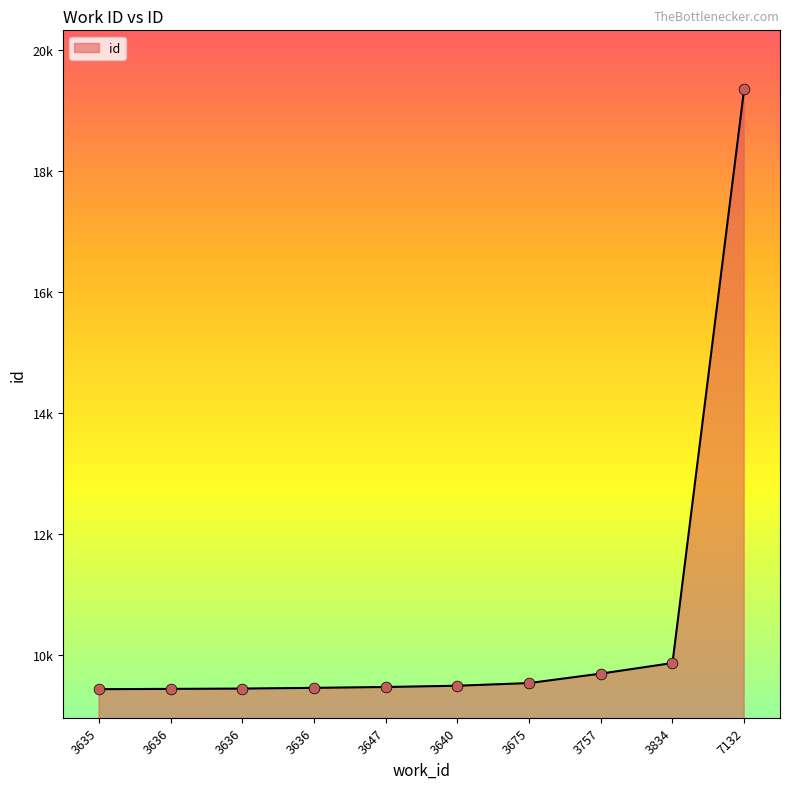

What is the change in value from 3635 to 3636?

+22